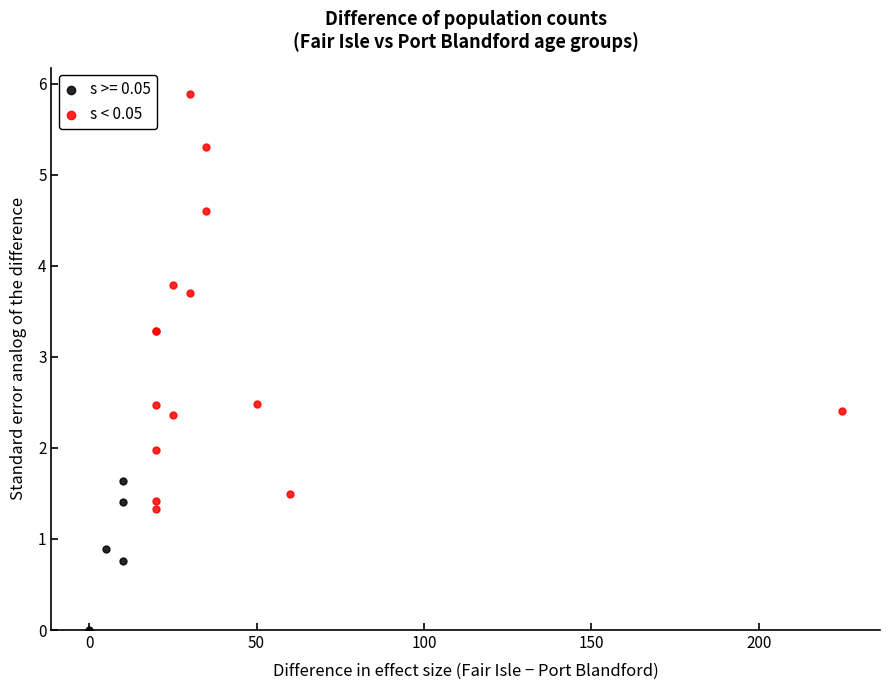

Which series has the largest Y range (max minus min)?

s < 0.05